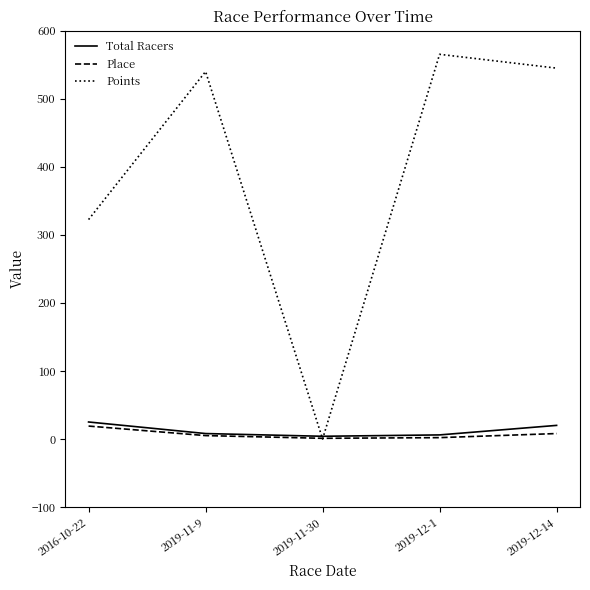

Rank the series by their maximum value, from lowest to highest.

Place, Total Racers, Points